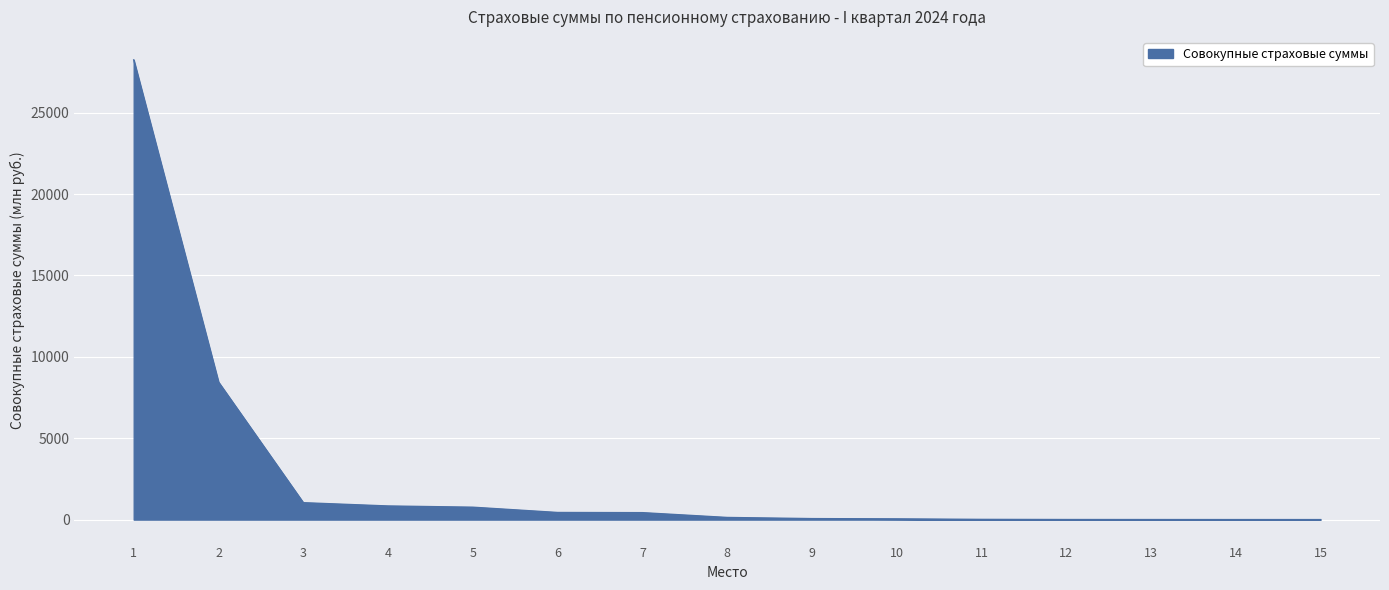

Between 5 and 9, which is larger?

5